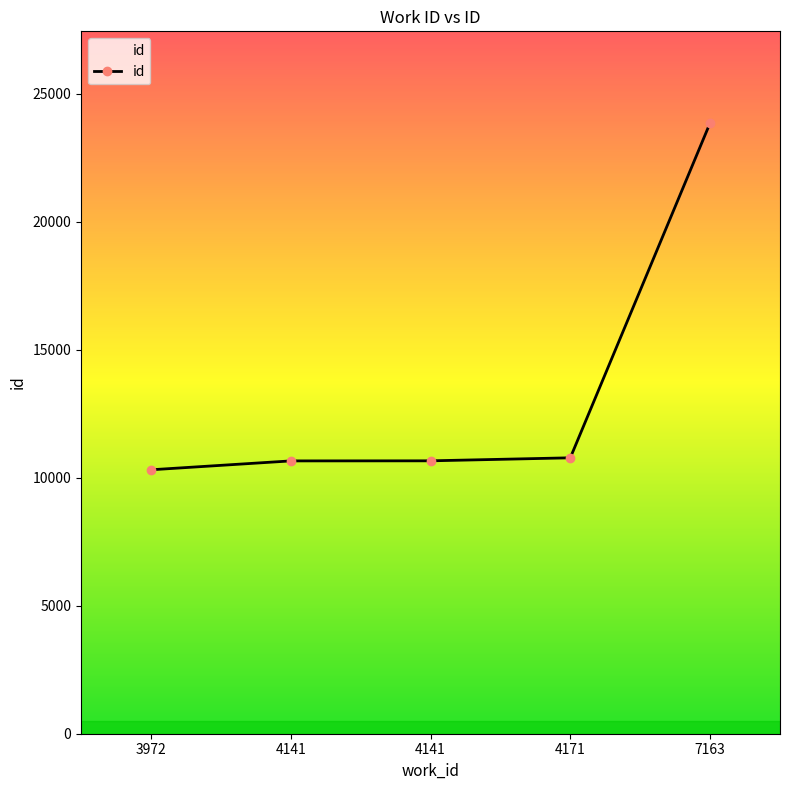

How many distinct data groups are displayed?

1